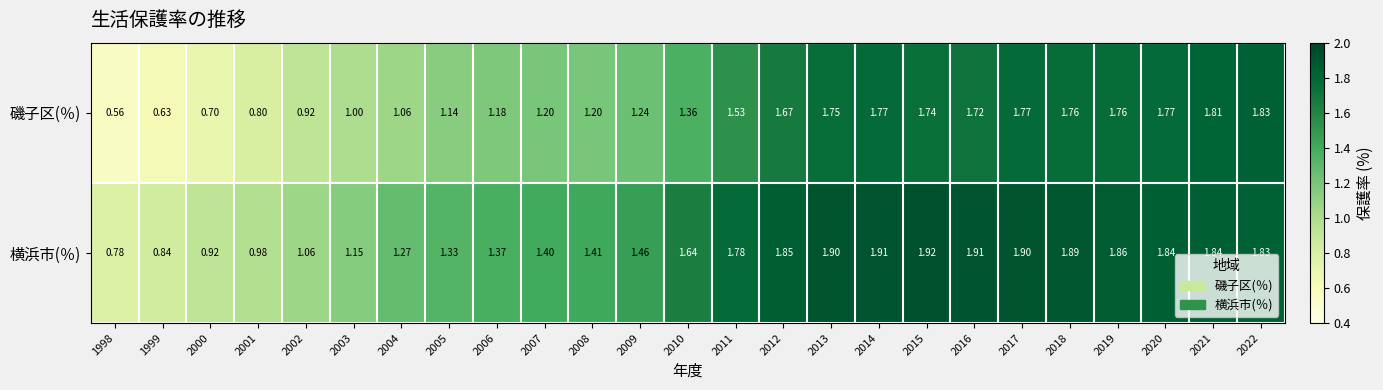

At which category does the chart reach its minimum across all series?

1998